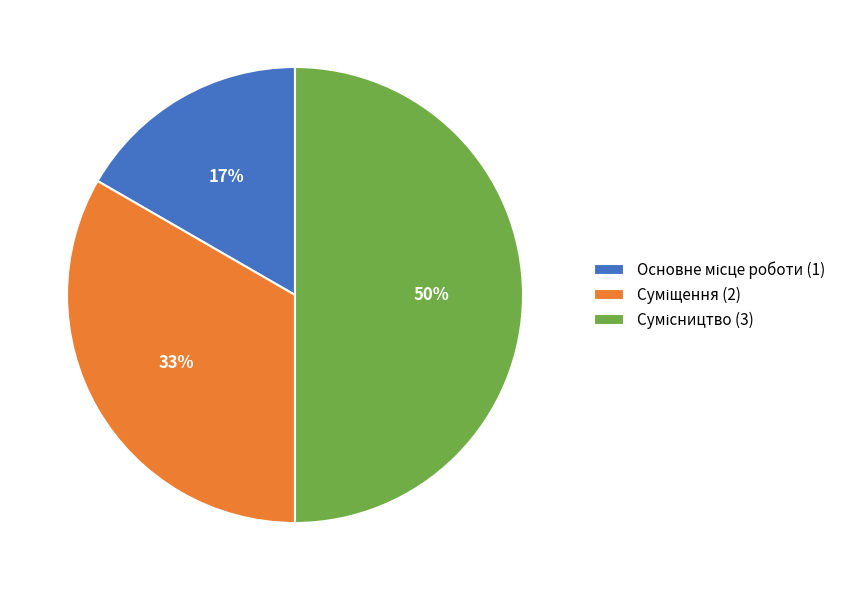

To the nearest percent, what is the average slice percentage?

33%